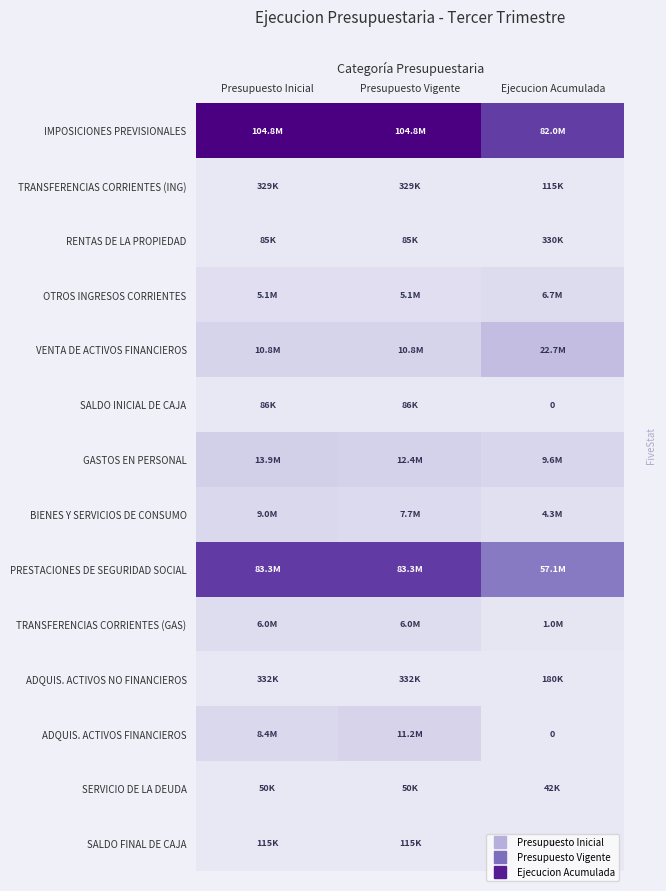

Rank the series at Ejecucion Acumulada from highest to lowest value.

IMPOSICIONES PREVISIONALES, PRESTACIONES DE SEGURIDAD SOCIAL, VENTA DE ACTIVOS FINANCIEROS, GASTOS EN PERSONAL, OTROS INGRESOS CORRIENTES, BIENES Y SERVICIOS DE CONSUMO, TRANSFERENCIAS CORRIENTES (GAS), RENTAS DE LA PROPIEDAD, ADQUIS. ACTIVOS NO FINANCIEROS, TRANSFERENCIAS CORRIENTES (ING), SERVICIO DE LA DEUDA, SALDO INICIAL DE CAJA, ADQUIS. ACTIVOS FINANCIEROS, SALDO FINAL DE CAJA